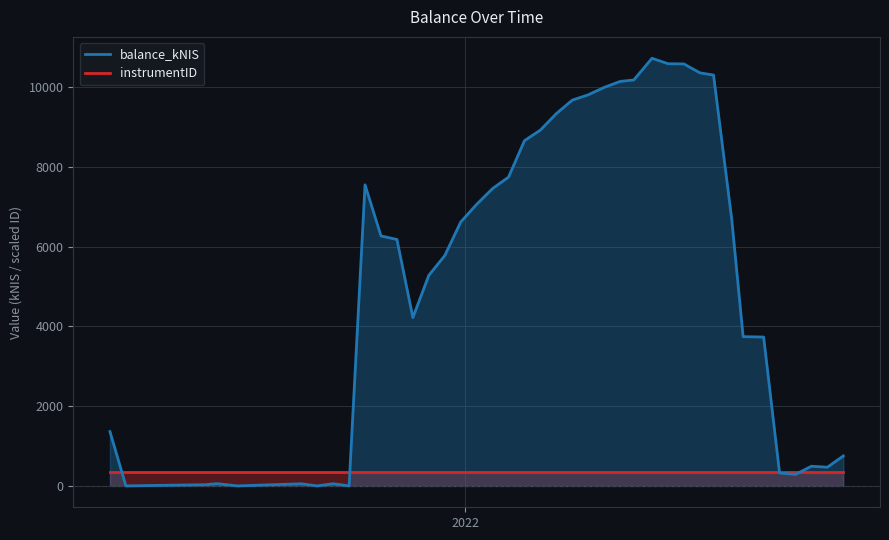

True or false: balance_kNIS has more than 1 points higher than both neighbors.

True